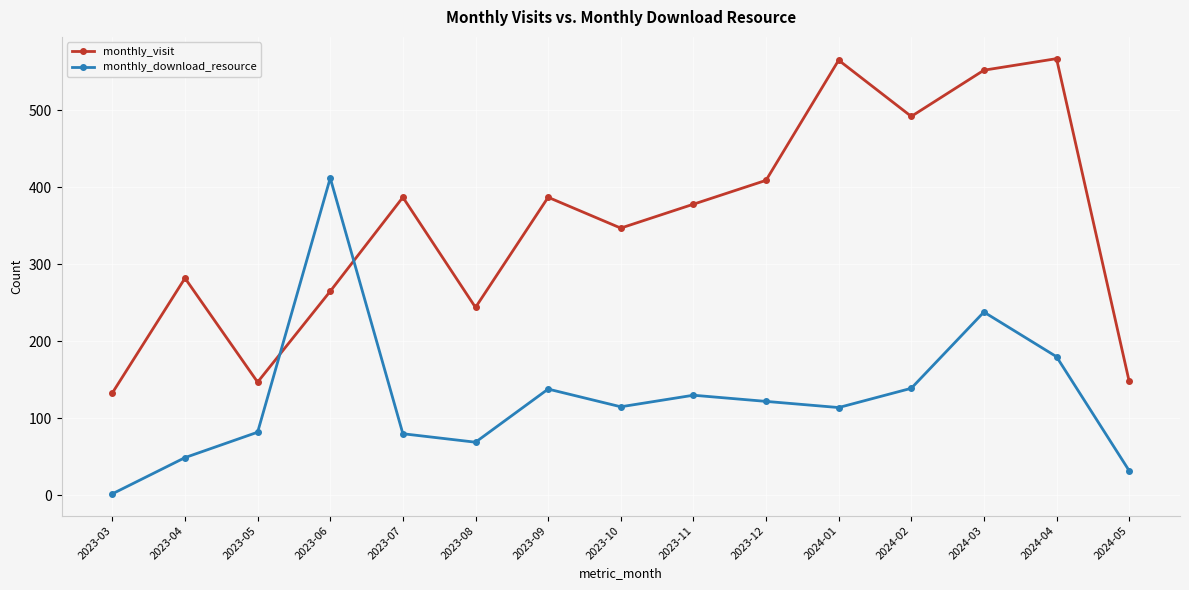

True or false: monthly_download_resource has a value of 660 at 2023-06.

False